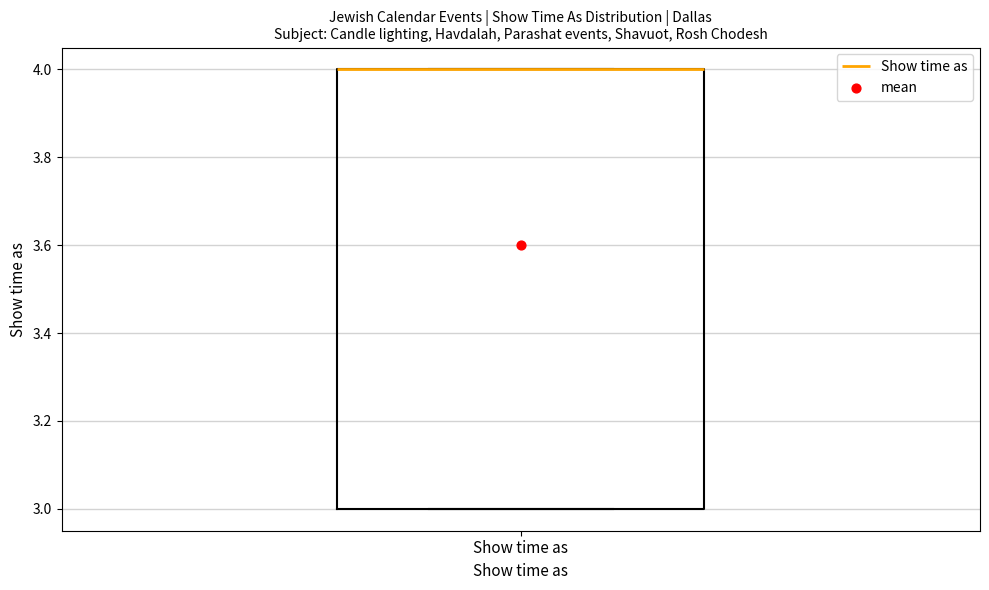

Where is the upper edge of the box for Show time as on the y-axis? The values are not printed on the chart, so give them approximately, as read against the axis.

4